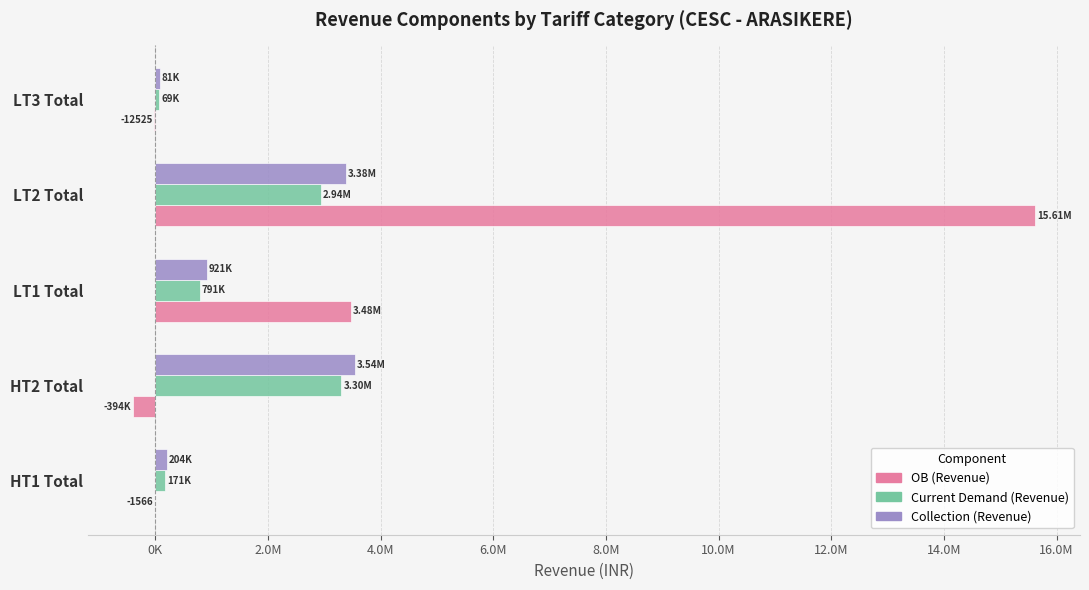

What are all the series names shown in the legend?

OB (Revenue), Current Demand (Revenue), Collection (Revenue)